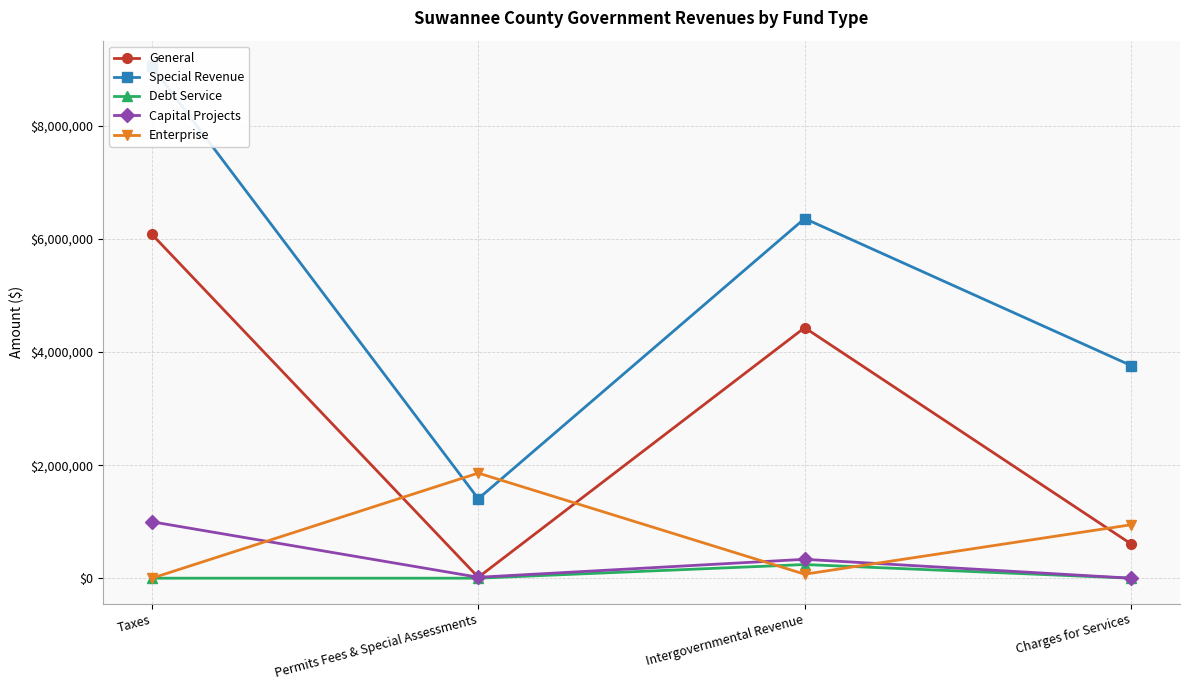

Where is the first local minimum for Special Revenue?

Permits Fees & Special Assessments